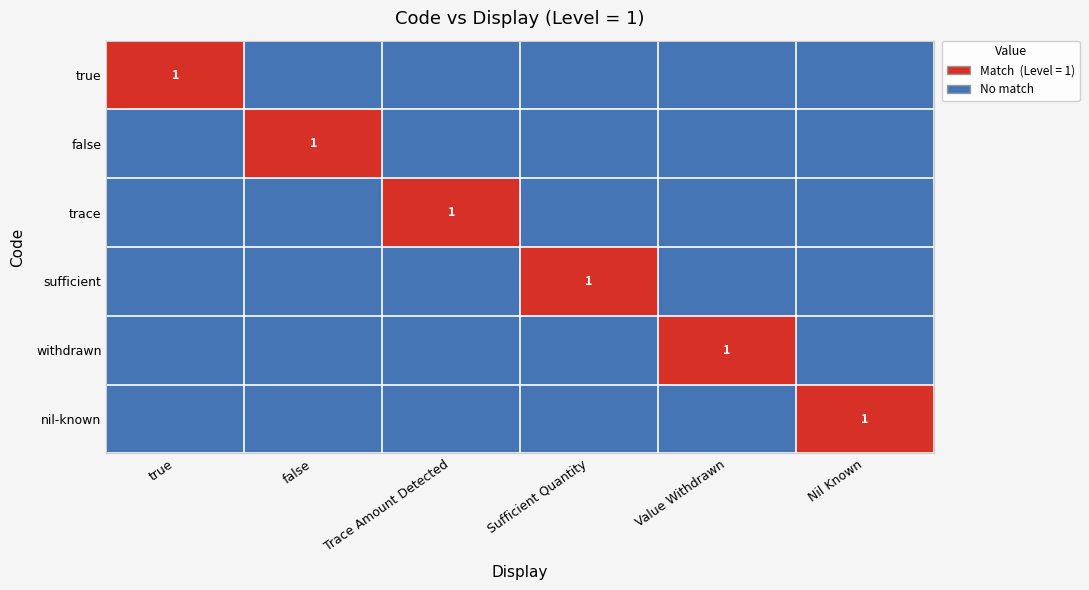

Is it true that false equals 1 at false?

True